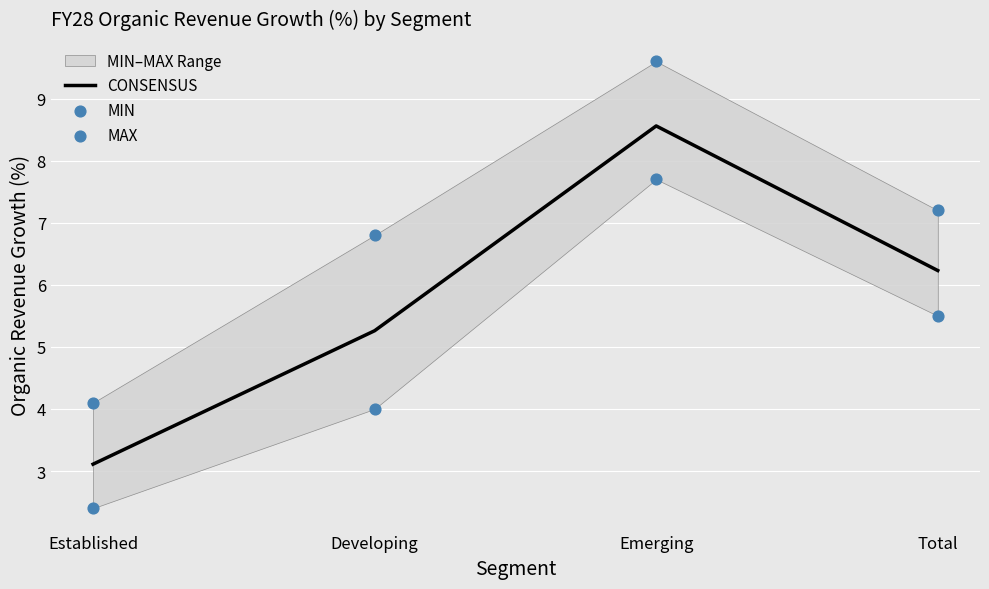

What is the total value across all series at Emerging?

25.9